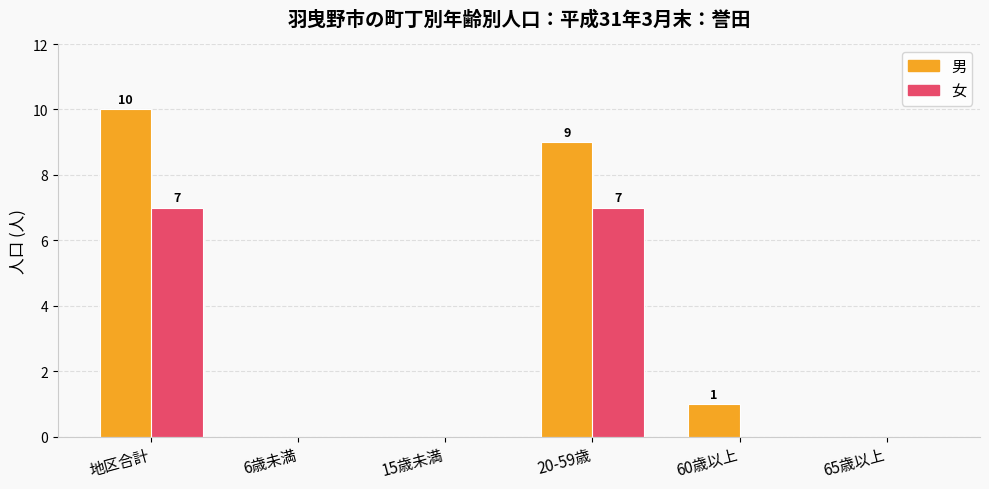

Between 15歳未満 and 60歳以上, which series saw the biggest shift?

男